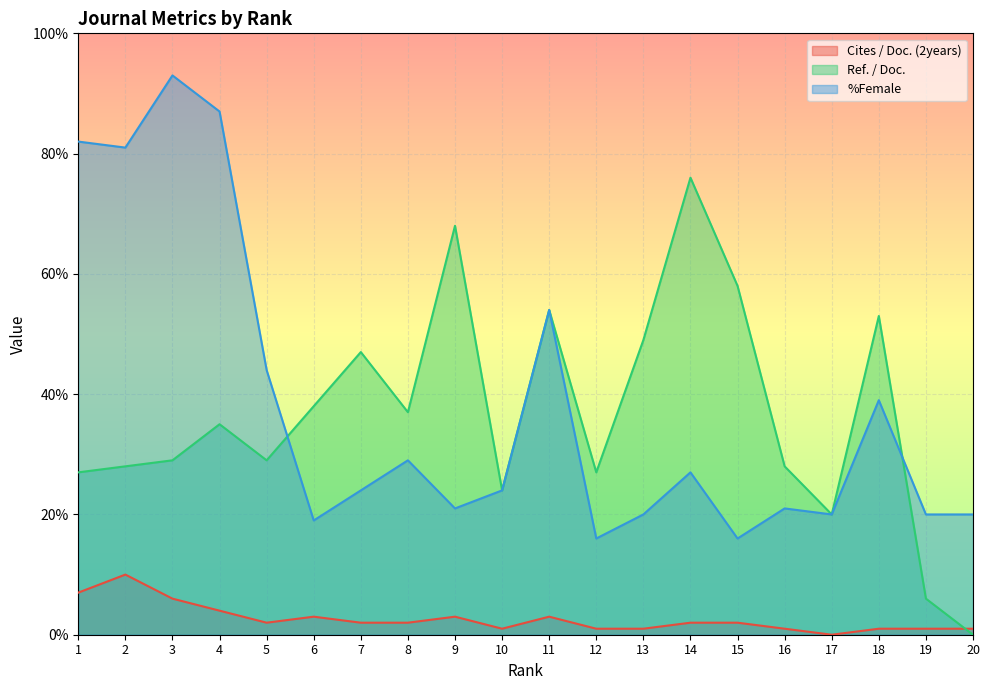

True or false: Cites / Doc. (2years) has a value of 3 at 11.

True